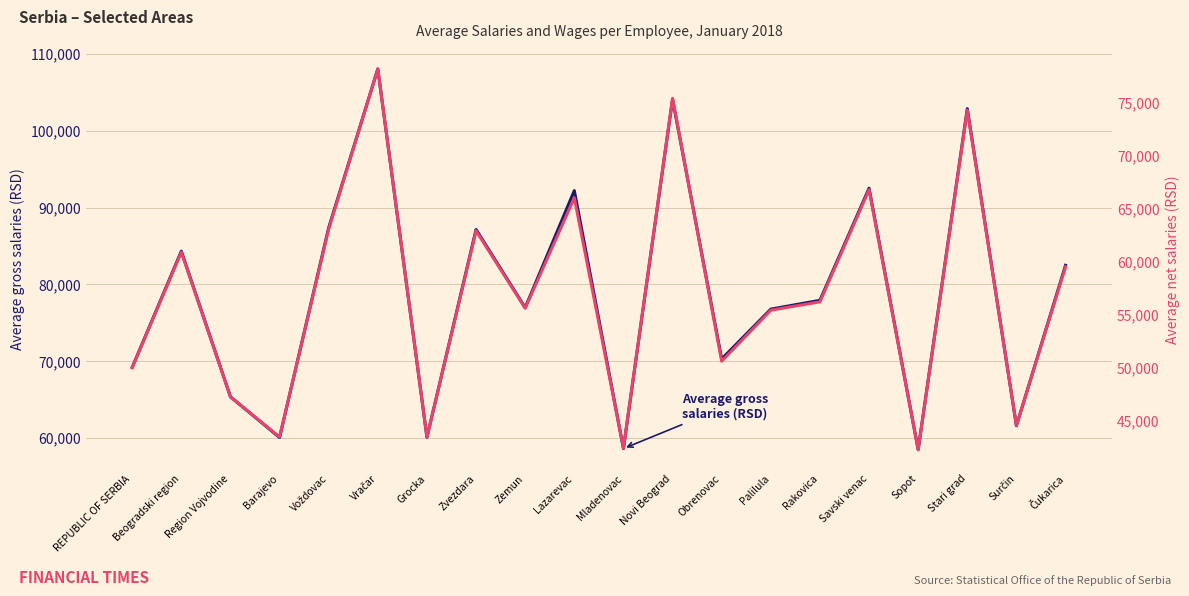

How many values in the Average gross salaries (RSD) series are below 77937?

10